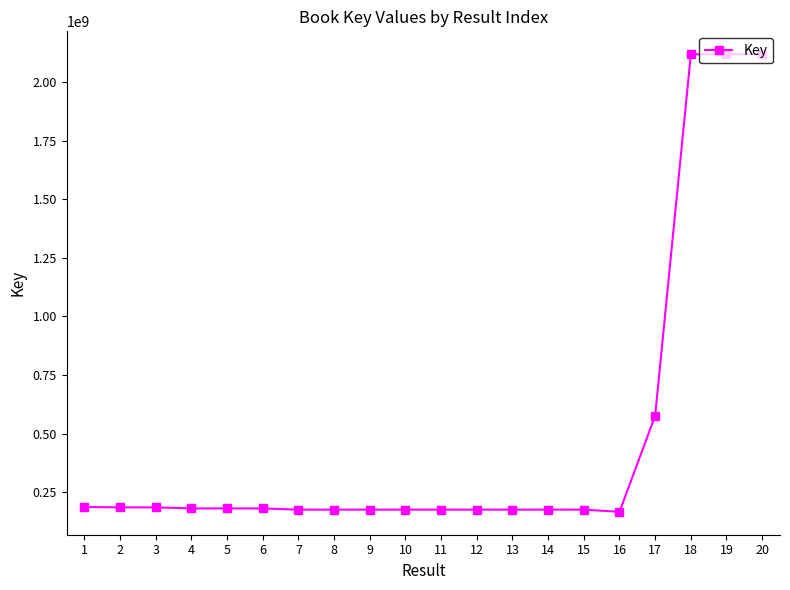

At which label is the value closest to 1142016747?

17